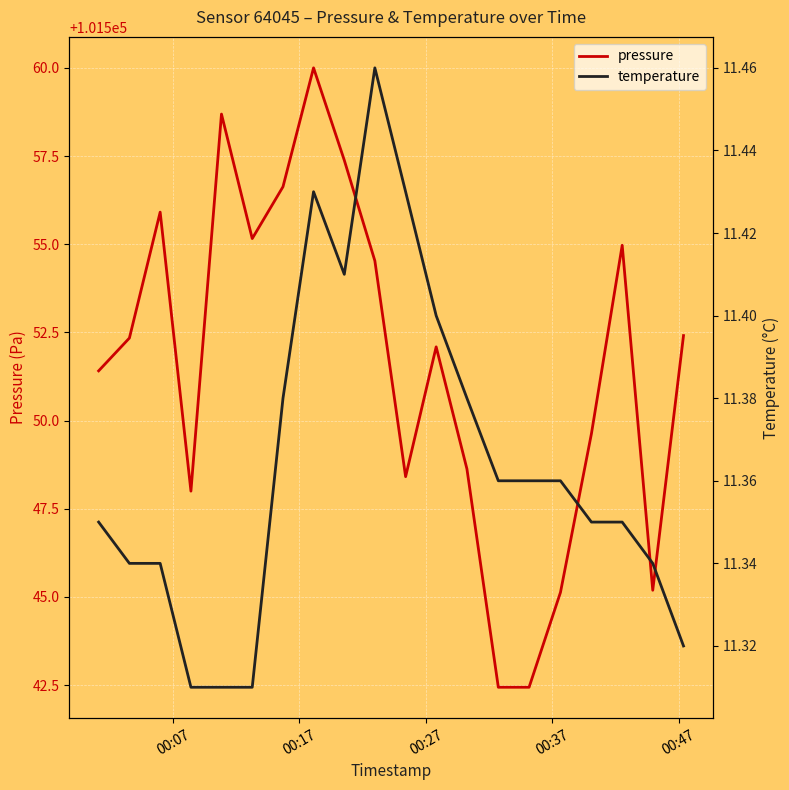

What is the minimum value for pressure?

101542.4